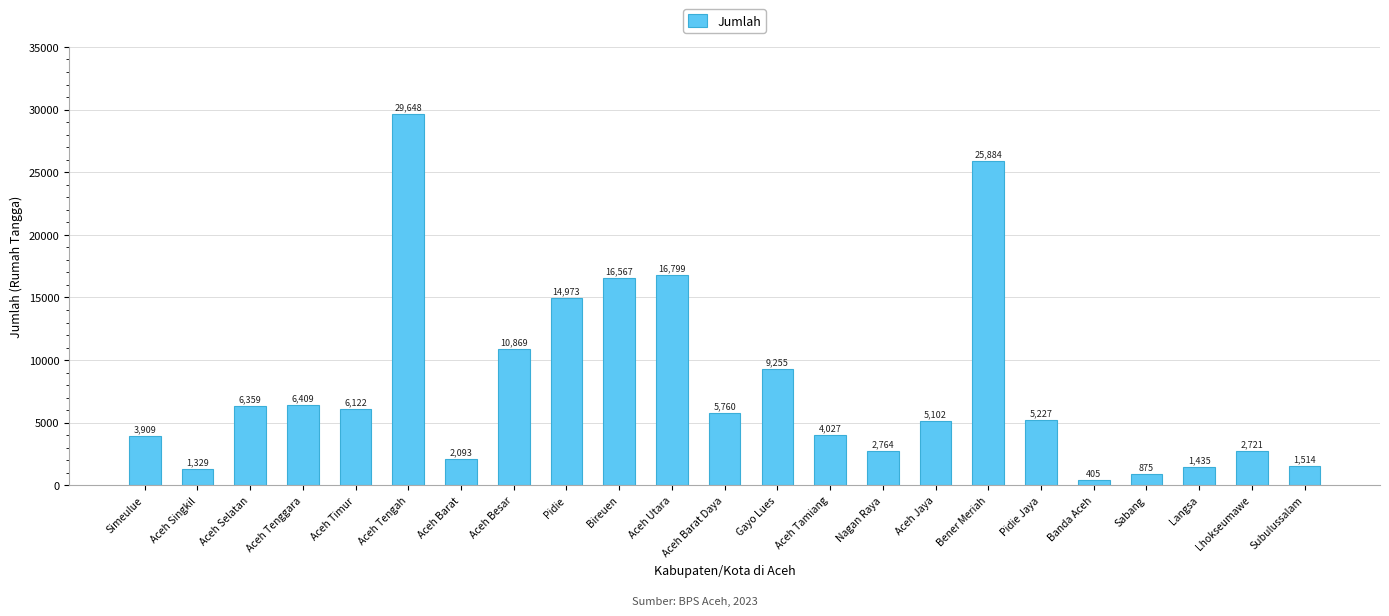

How many bars are there in total?

23